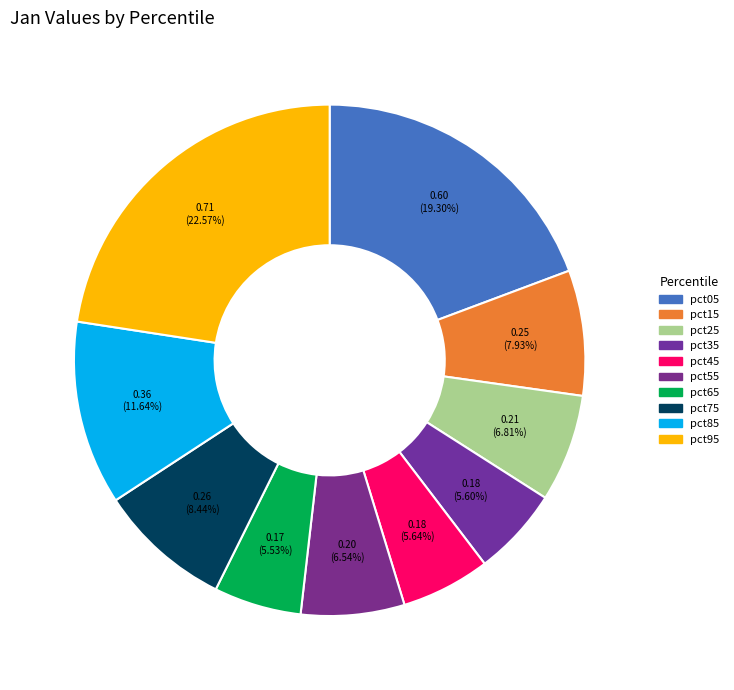

Which category has the biggest portion of the pie?

pct95